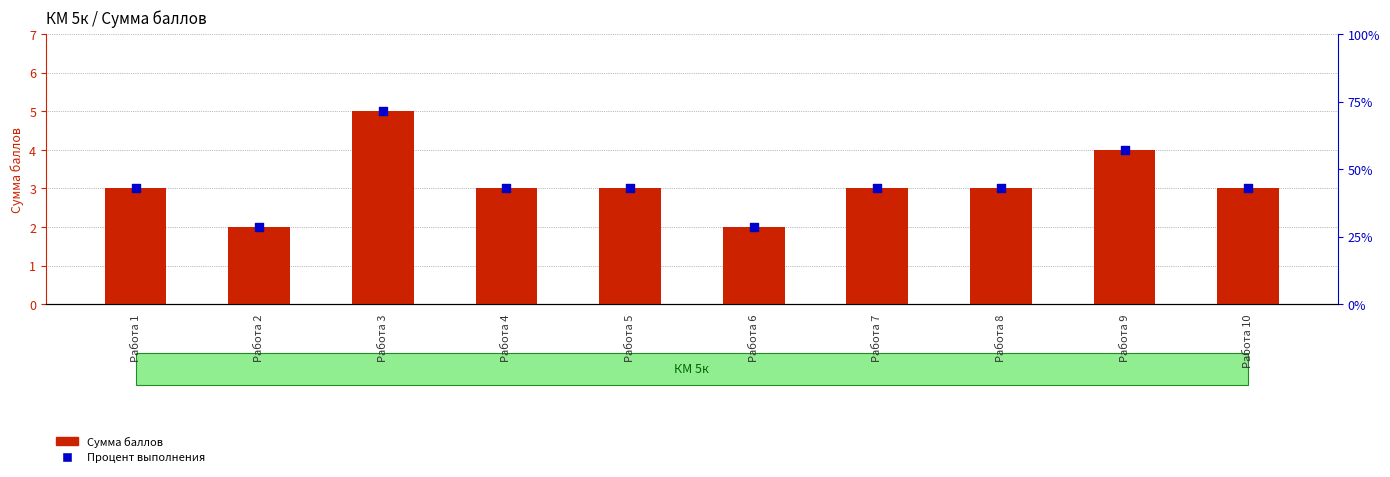

Which series has the widest spread of Y values?

Процент выполнения